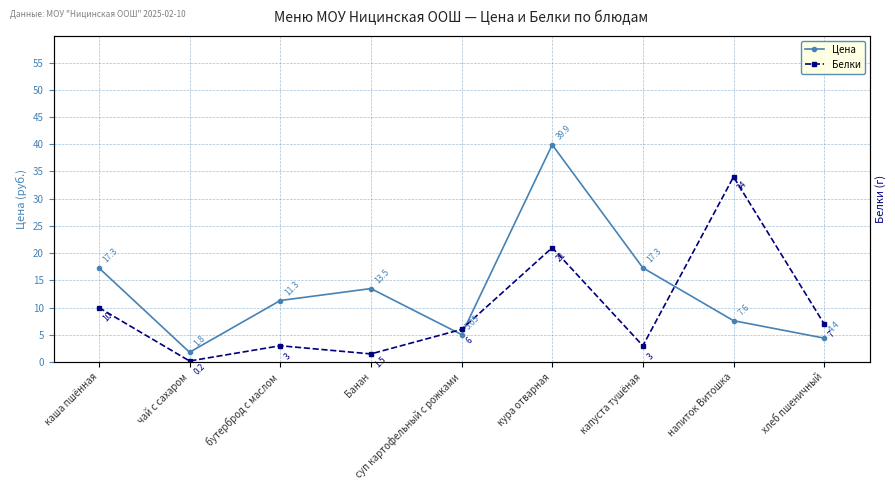

How many interior local valleys does the Белки series have?

3